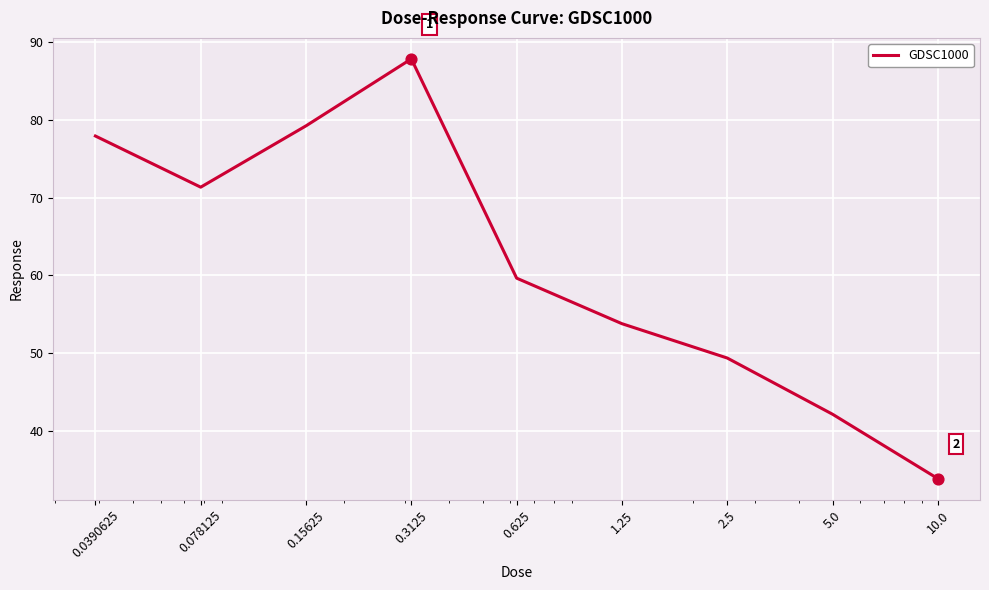

What is the difference between the maximum and minimum values?

54.0